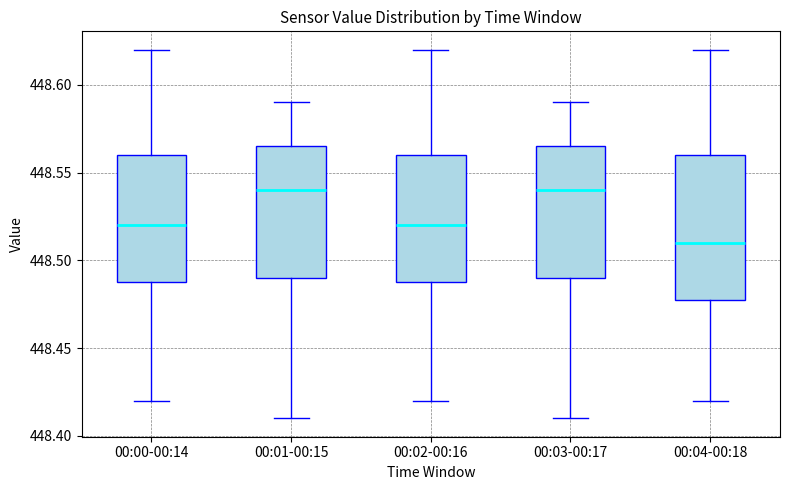

Reading left to right, transcribe this box plot: for each box, give where its median line is, the range the box spans, and where its two whiskers end, as read against the y-axis. The values are not printed on the chart, so give them approximately, as read against the axis.

00:00-00:14: median 448.520, box 448.490 to 448.560, whiskers 448.420 to 448.620
00:01-00:15: median 448.540, box 448.490 to 448.565, whiskers 448.410 to 448.590
00:02-00:16: median 448.520, box 448.490 to 448.560, whiskers 448.420 to 448.620
00:03-00:17: median 448.540, box 448.490 to 448.565, whiskers 448.410 to 448.590
00:04-00:18: median 448.510, box 448.480 to 448.560, whiskers 448.420 to 448.620